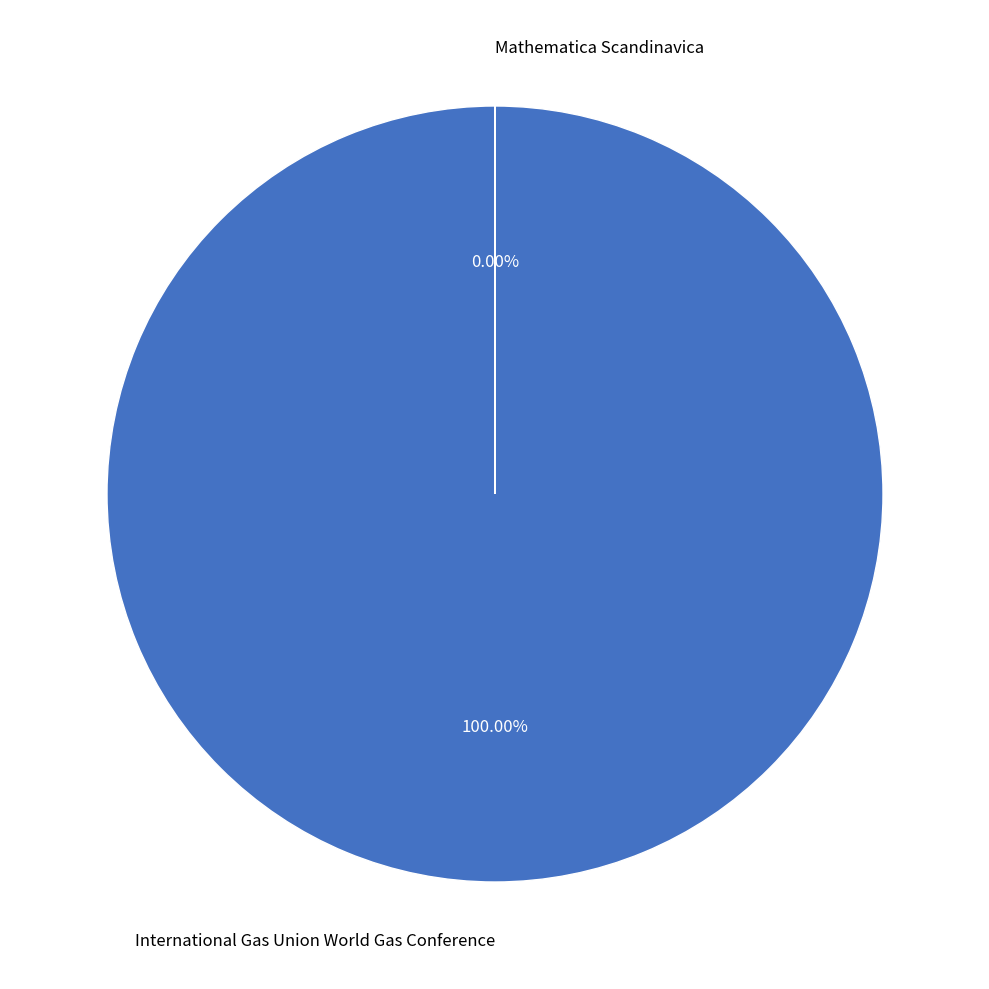

To the nearest percent, what is the average slice percentage?

50%